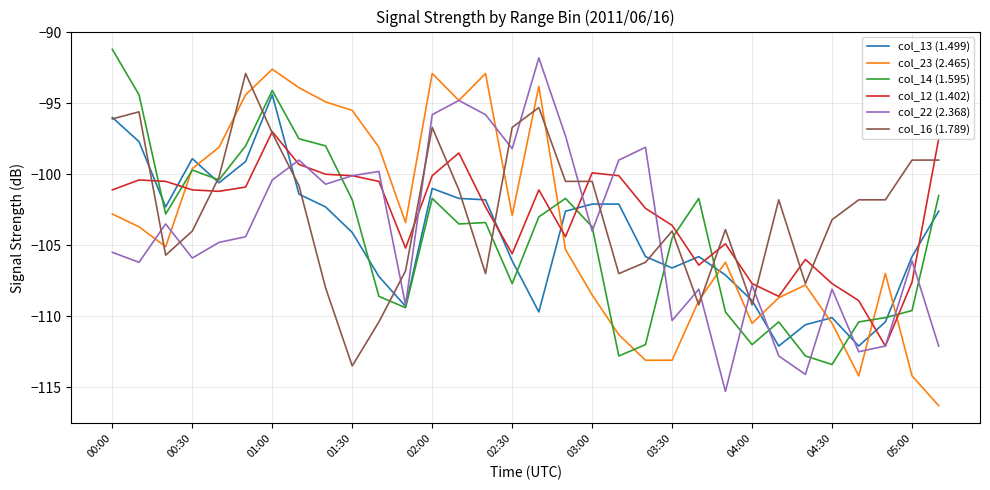

What is the maximum value shown in the chart?

-91.2